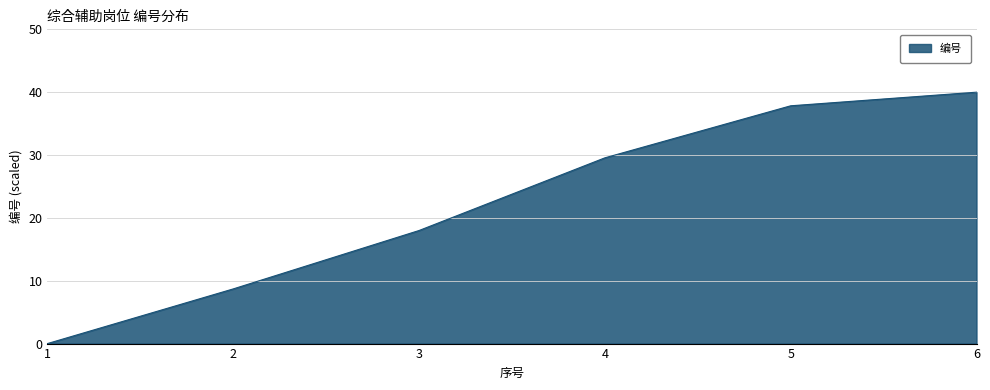

What is the average value?

22.3